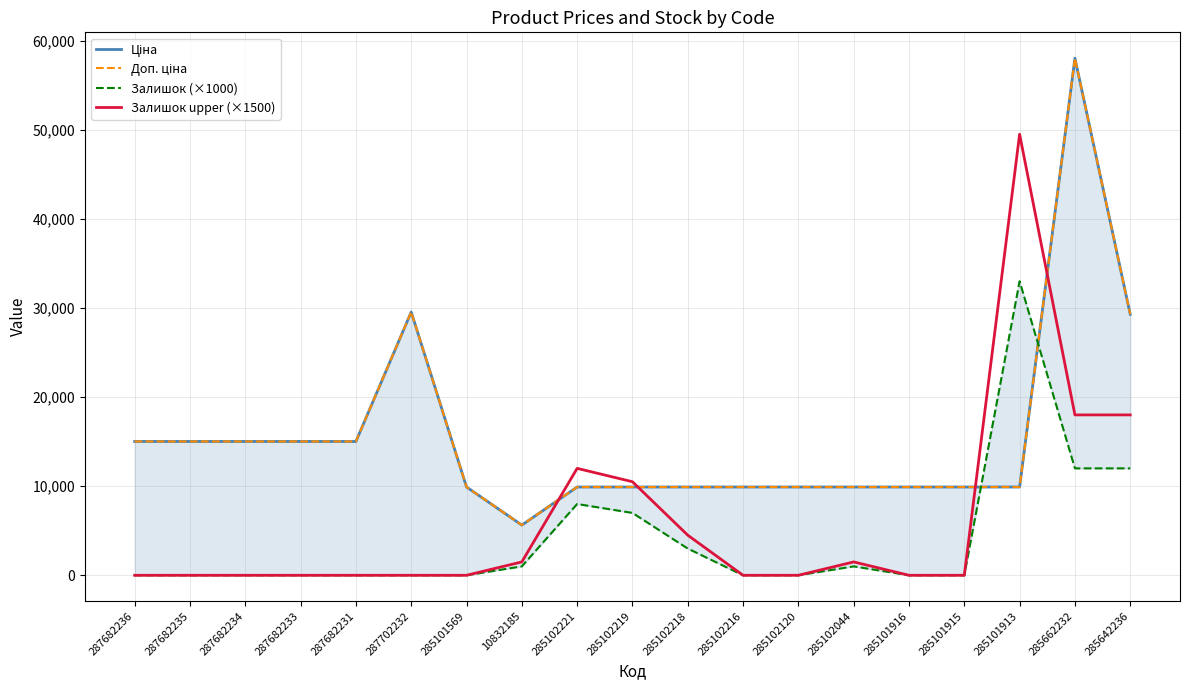

What is the label of the 18th point from the right?

287682235